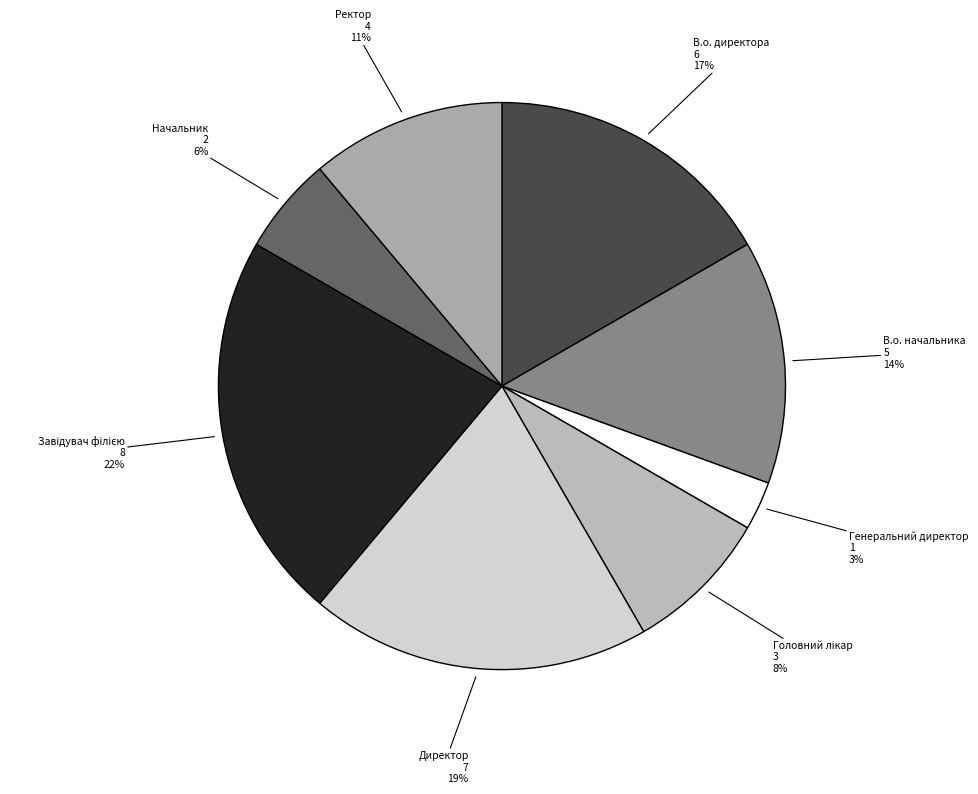

Is there any slice that represents more than half of the pie?

No